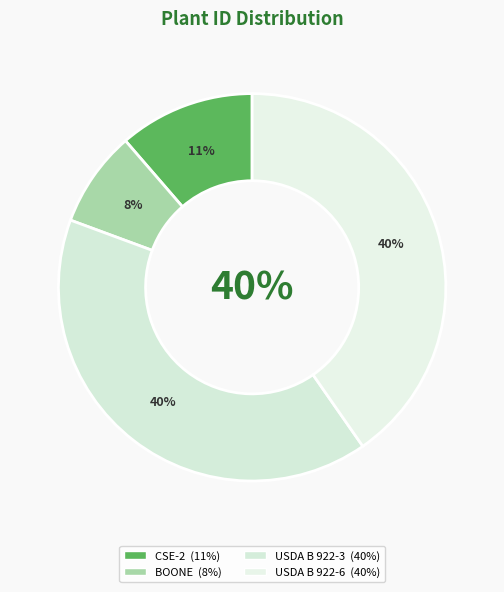

Which slice is the largest?

USDA B 922-6